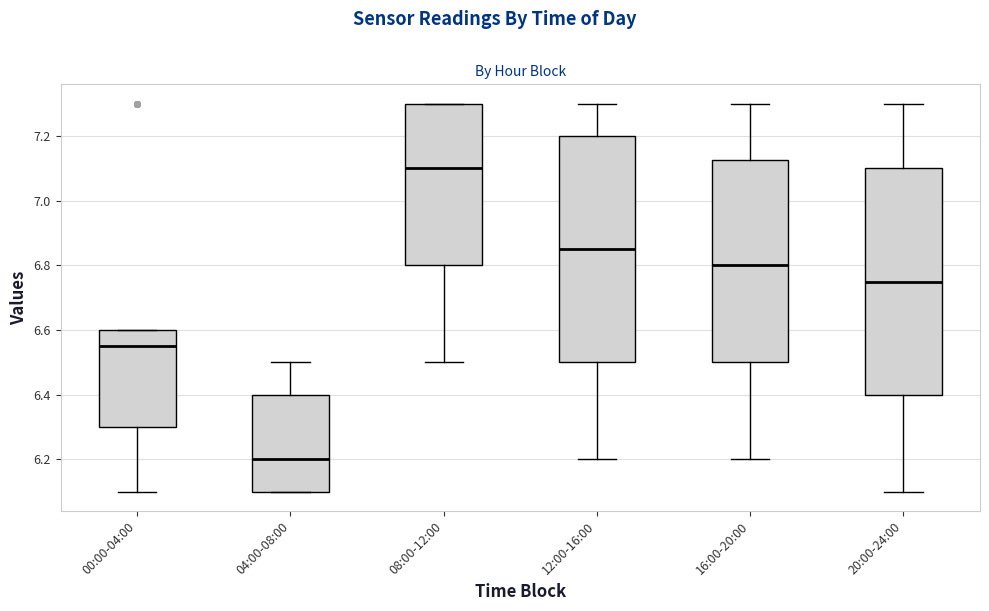

Where does the upper whisker of the box for 16:00-20:00 end on the y-axis? The values are not printed on the chart, so give them approximately, as read against the axis.

7.30